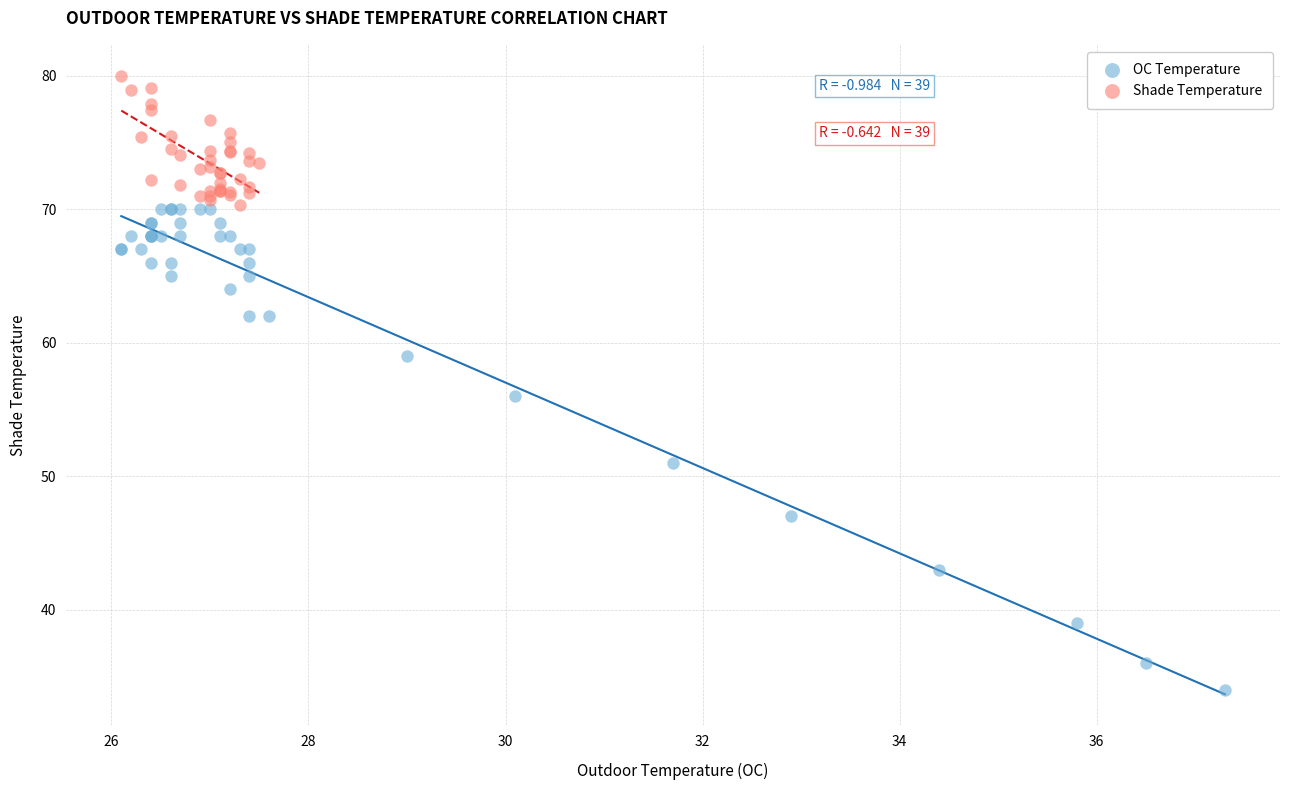

Which series contains the lowest Y value?

OC Temperature